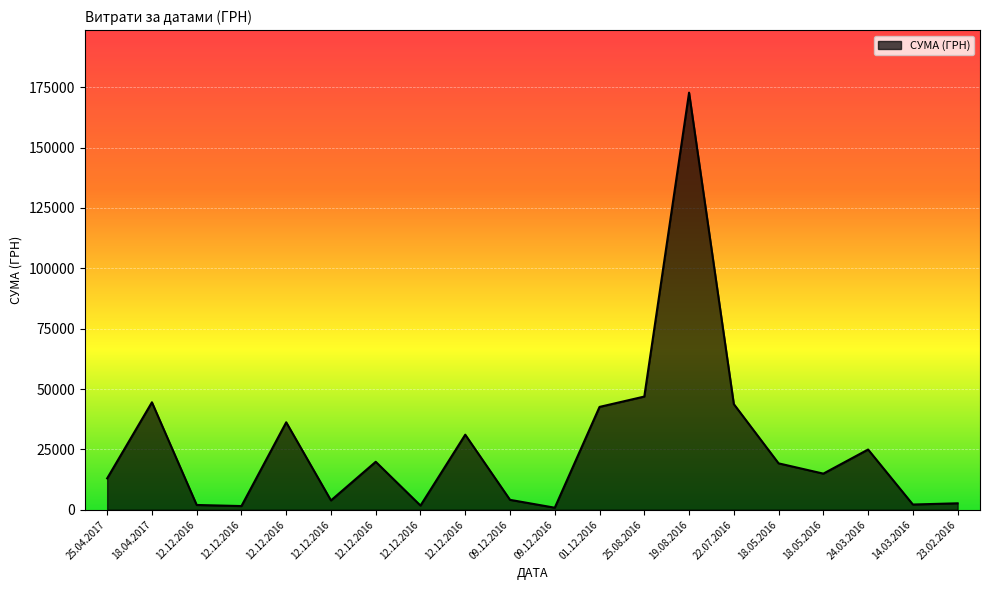

How many lines are shown in the chart?

1